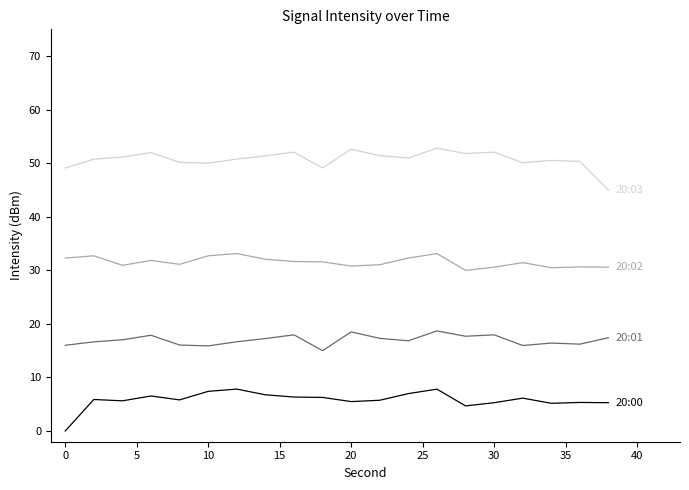

What is the greatest value displayed?

52.8